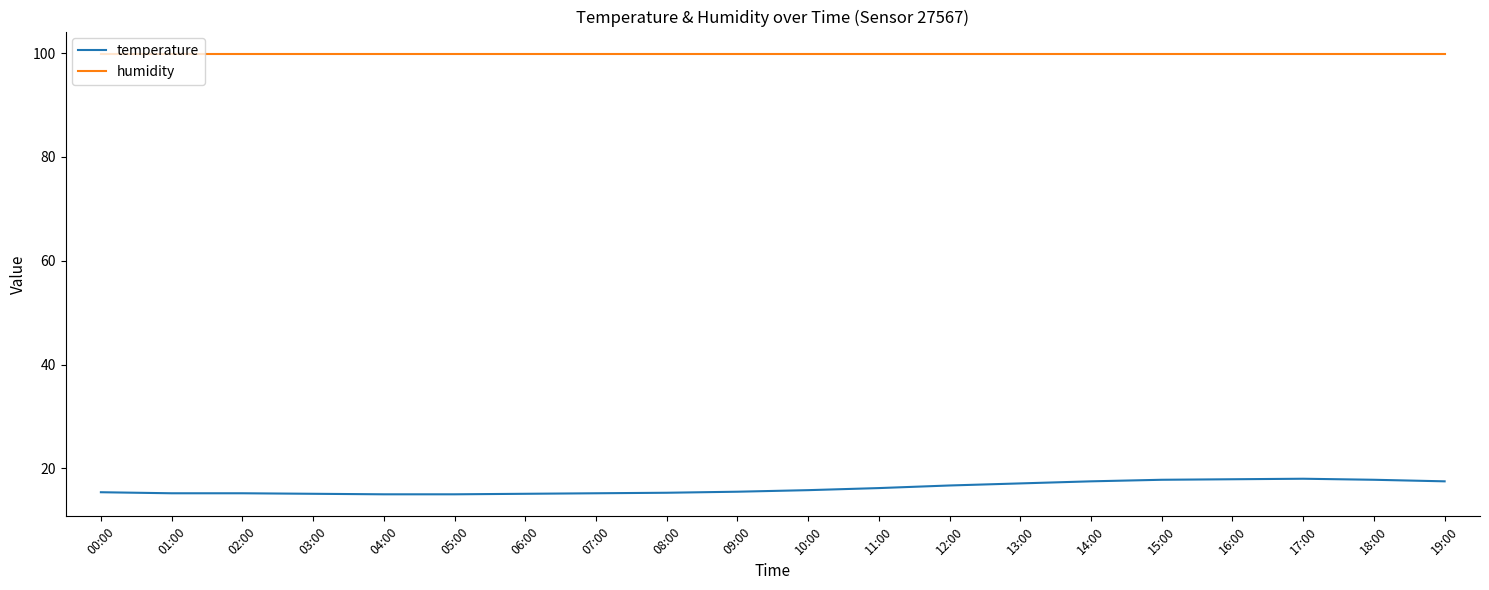

Is it true that humidity equals 99.9 at 00:00?

True